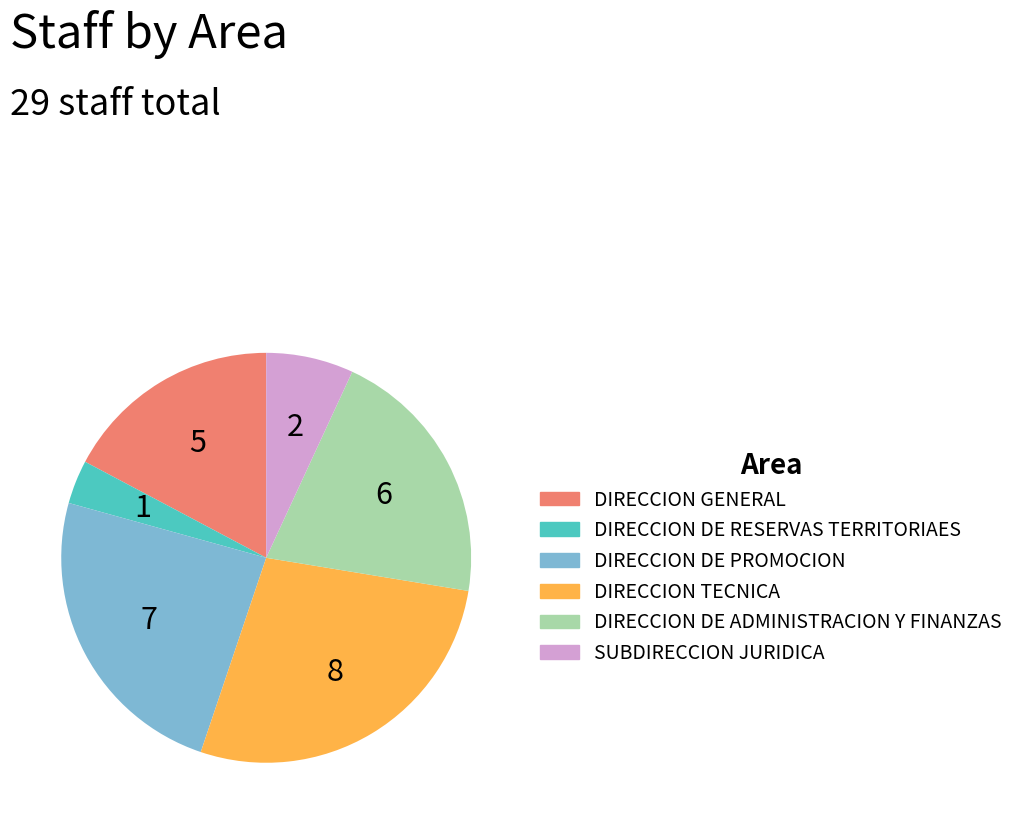

The DIRECCION DE ADMINISTRACION Y FINANZAS slice represents 21% of the pie. True or false?

True